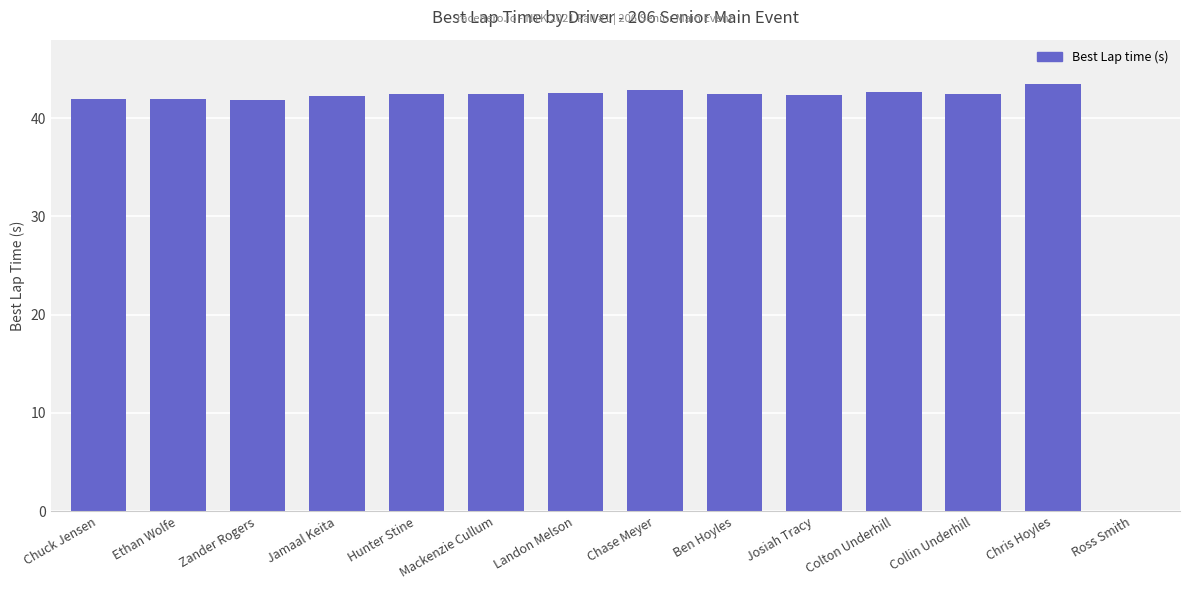

The chart shows a value of 42.5 at Landon Melson. True or false?

True